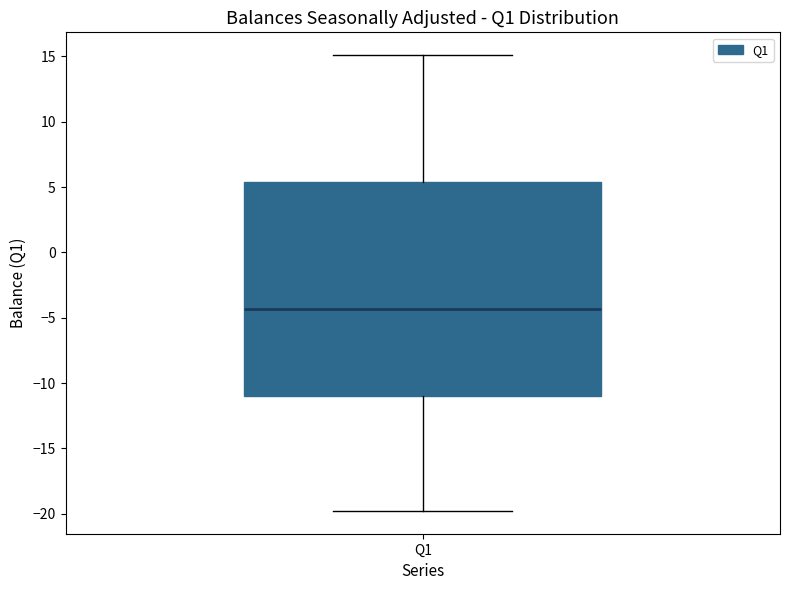

Transcribe this box plot: give where the median line is, the range the box spans, and where the two whiskers end, as read against the y-axis. The values are not printed on the chart, so give them approximately, as read against the axis.

median -4.5, box -11.0 to 5.5, whiskers -20.0 to 15.0